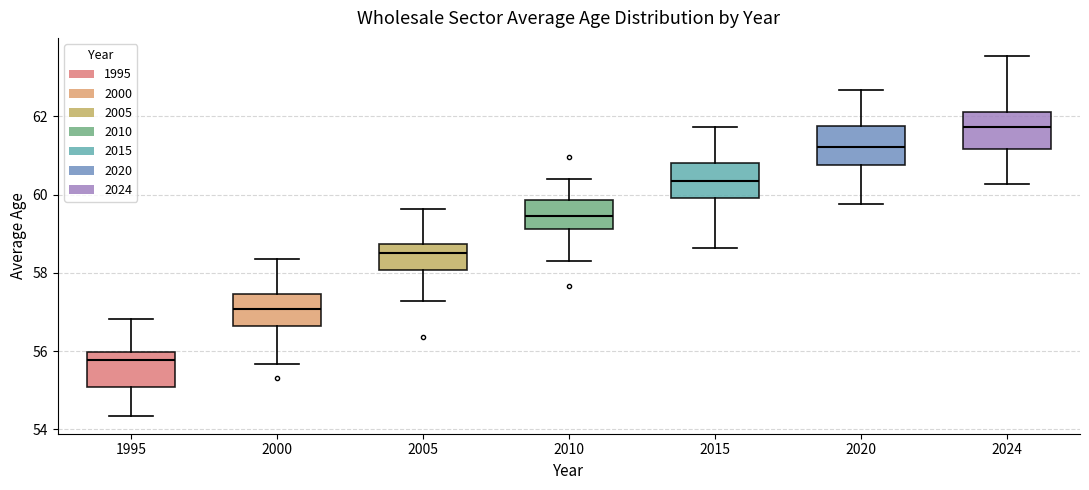

Where does the lower whisker of the box at x = 2020 end on the y-axis? The values are not printed on the chart, so give them approximately, as read against the axis.

59.8